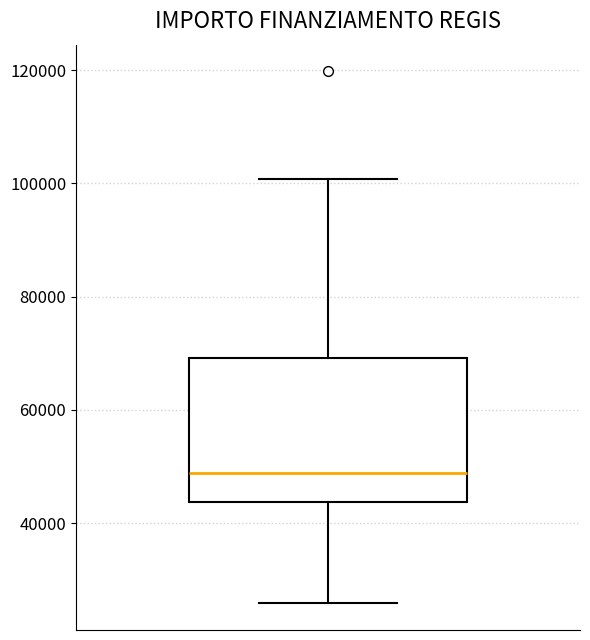

Transcribe this box plot: give where the median line is, the range the box spans, and where the two whiskers end, as read against the y-axis. The values are not printed on the chart, so give them approximately, as read against the axis.

median 48000, box 44000 to 70000, whiskers 26000 to 100000